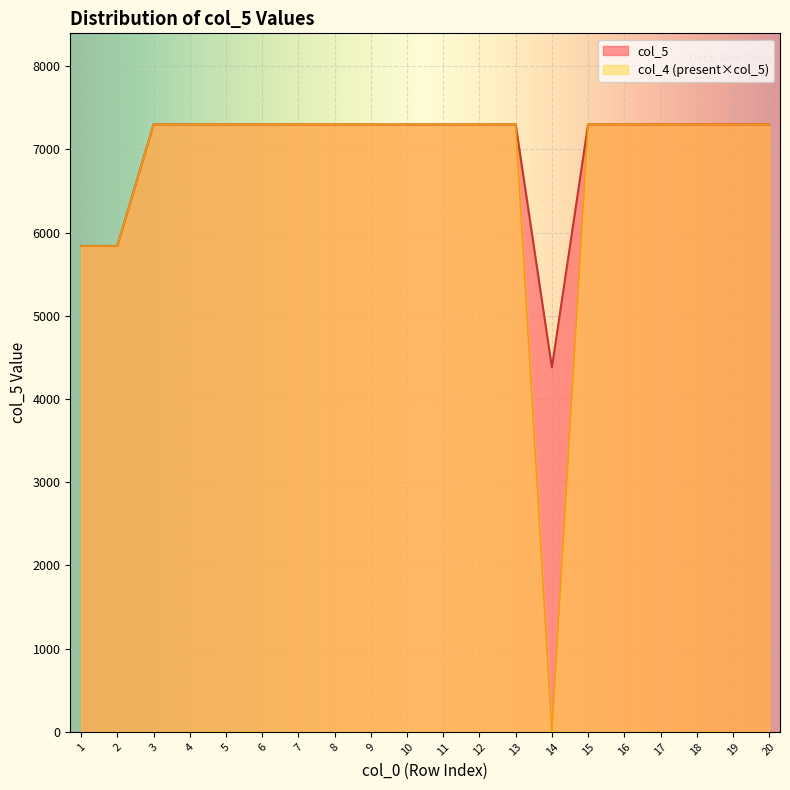

How many data points are less than 7300?

3